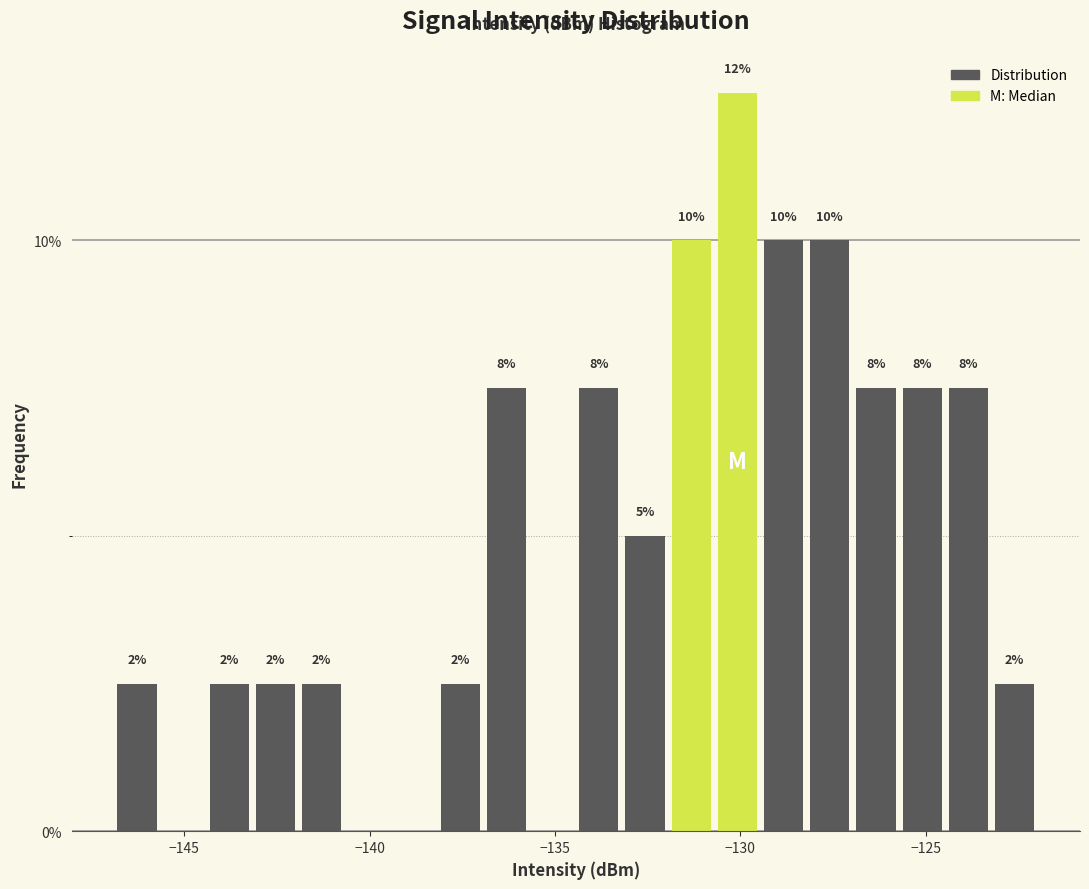

Read against the x-axis, roughly where is the centre of the tallest bar?

-130.0